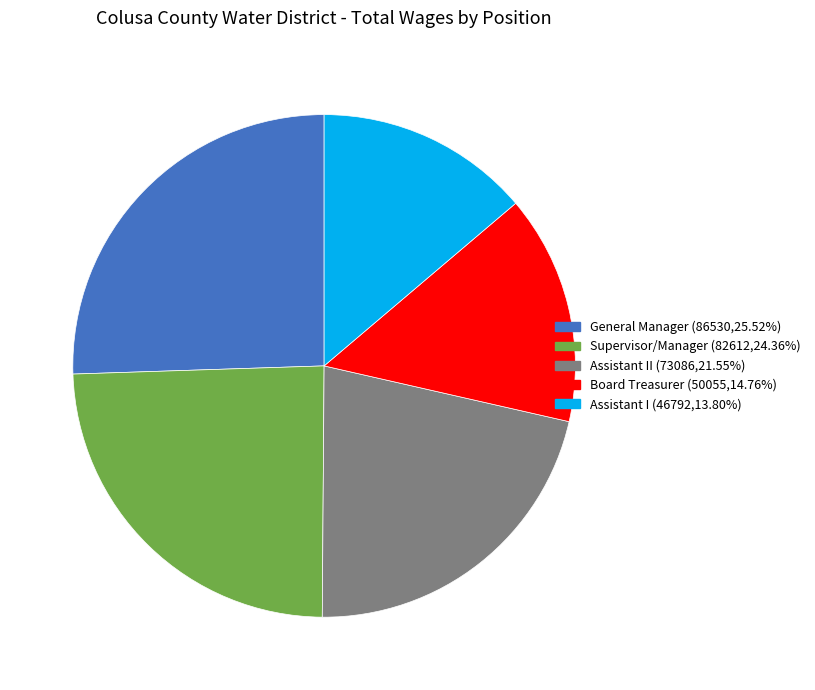

Is there a majority slice in this chart?

No